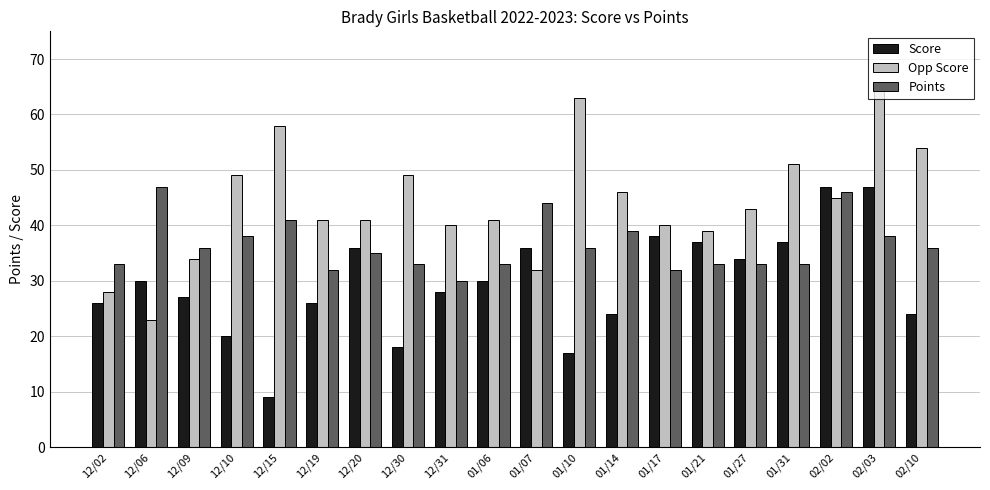

Which series has the largest total across all categories?

Opp Score